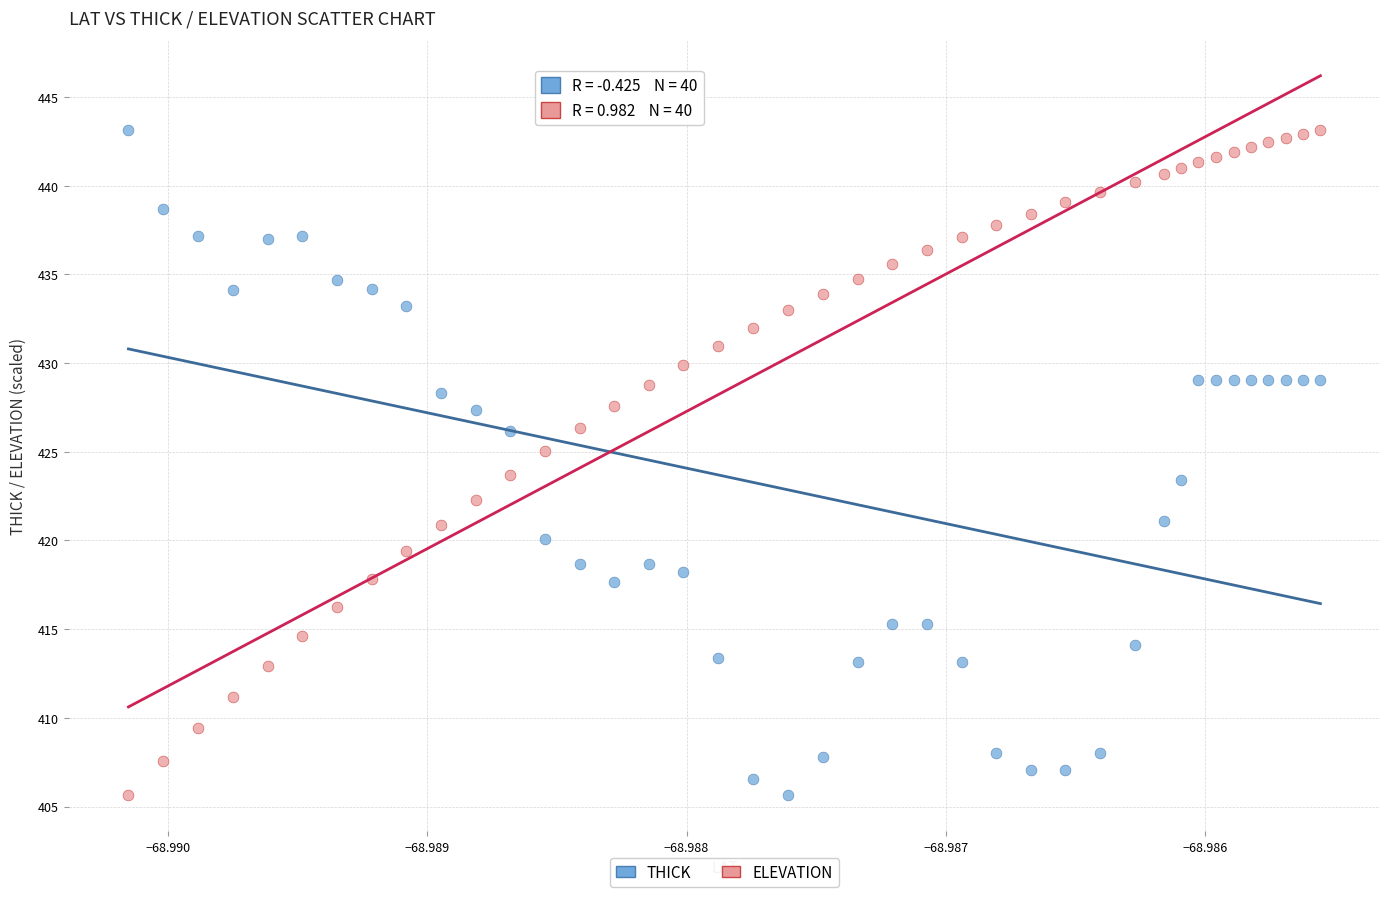

Across all data points, what is the range of Y values (max minus min)?

37.5